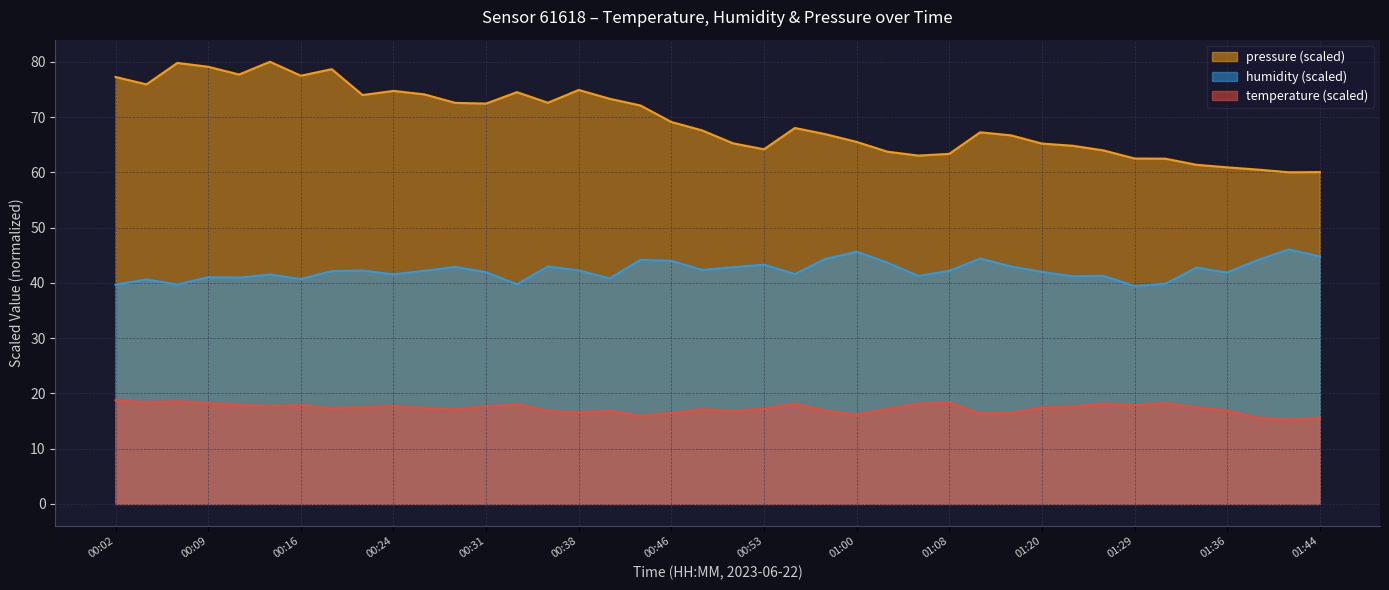

Where is pressure_kPa nearest to the value 70?

00:46